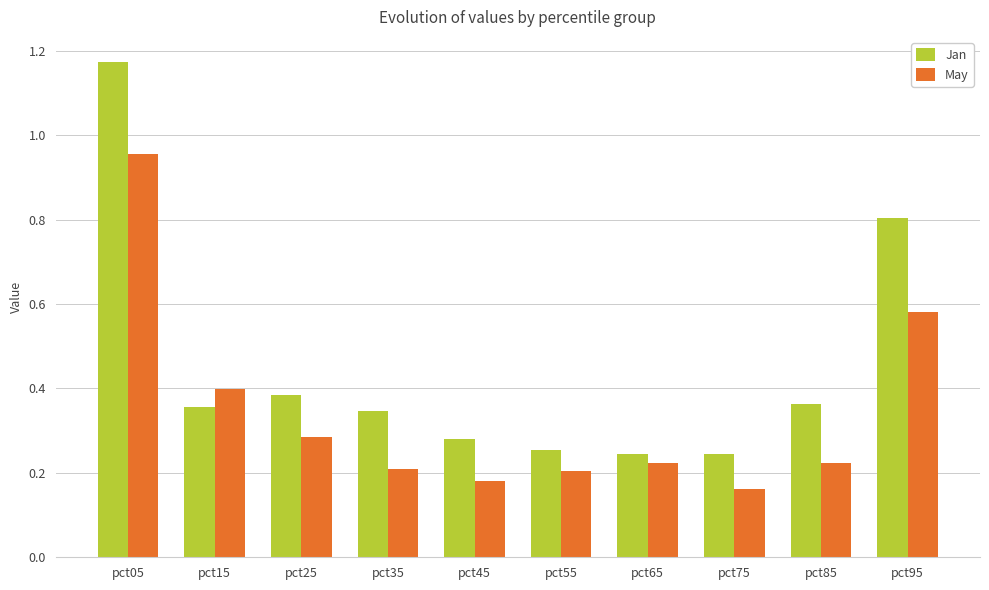

Are the bars horizontal?

No